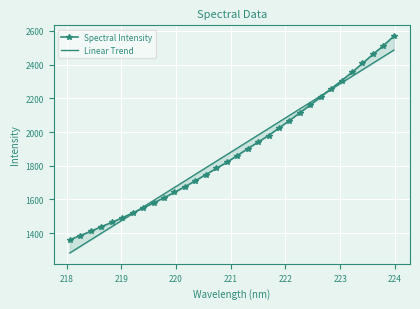

What are all the series names shown in the legend?

Spectral Intensity, Linear Trend